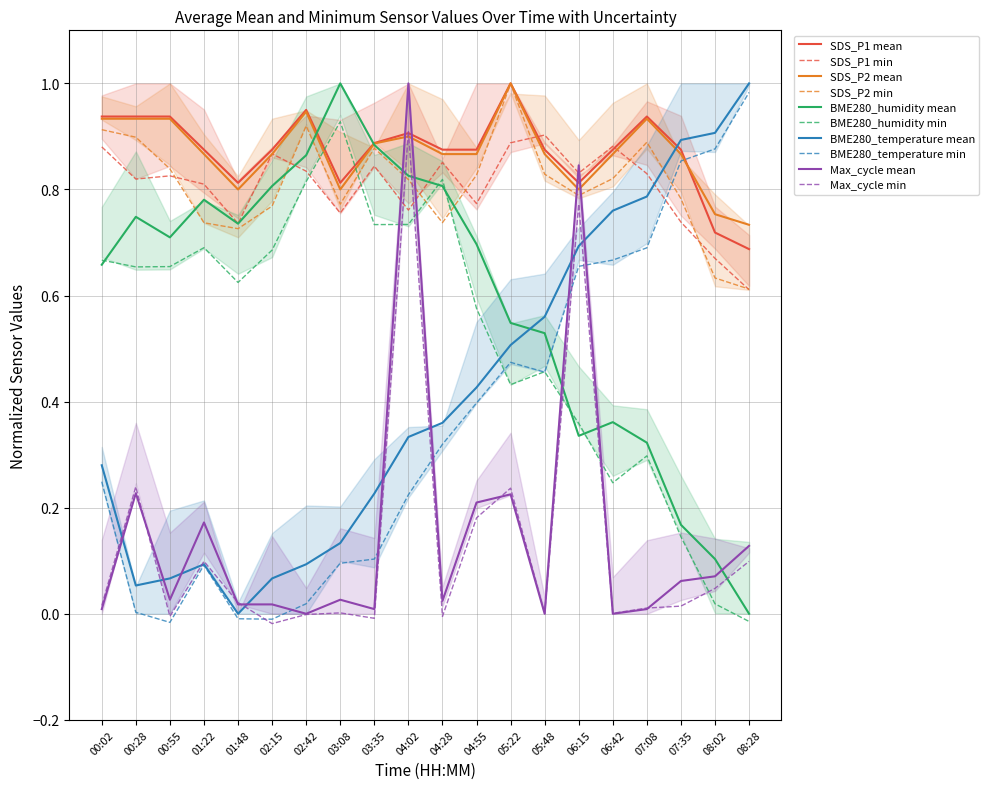

In BME280_humidity, how many points are lower than both neighbors (excluding endpoints)?

3